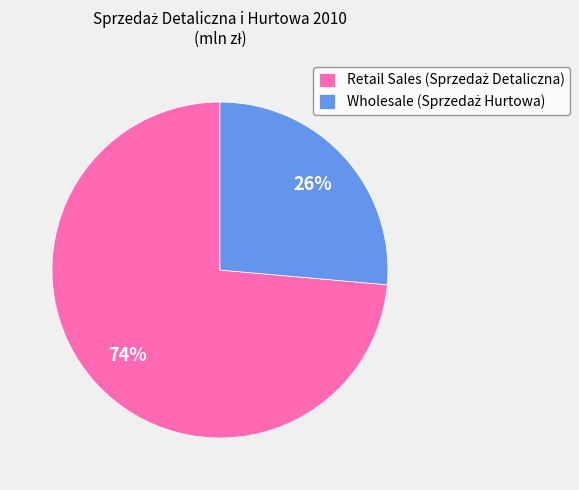

Does any single category account for the majority?

Yes